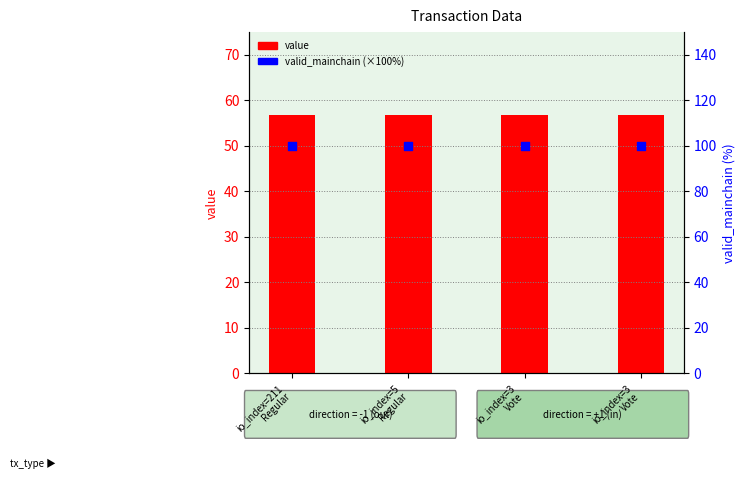

At how many categories does at least one series exceed 81?

4